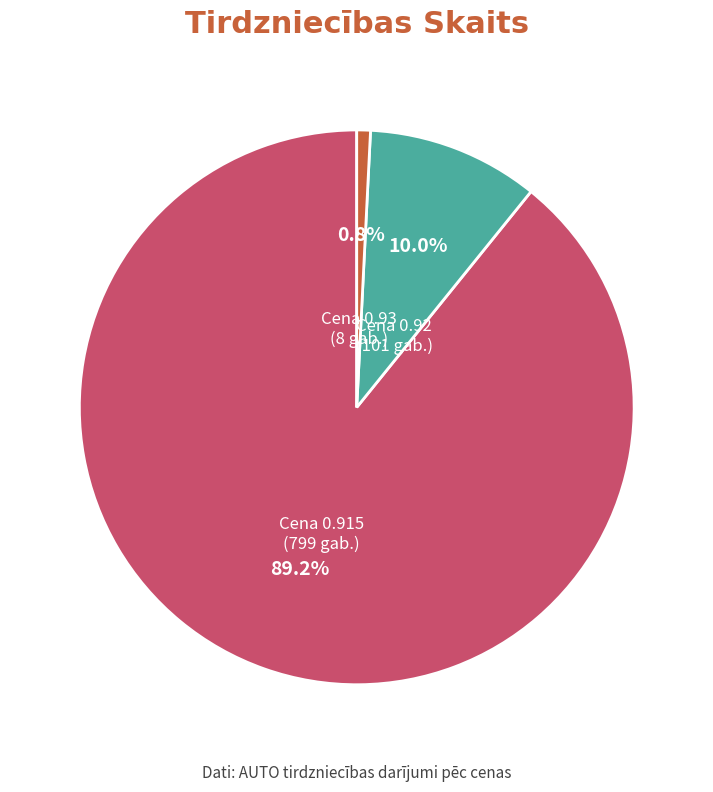

Rank the categories by value from highest to lowest.

Cena 0.915 (799 gab.), Cena 0.92 (101 gab.), Cena 0.93 (8 gab.)